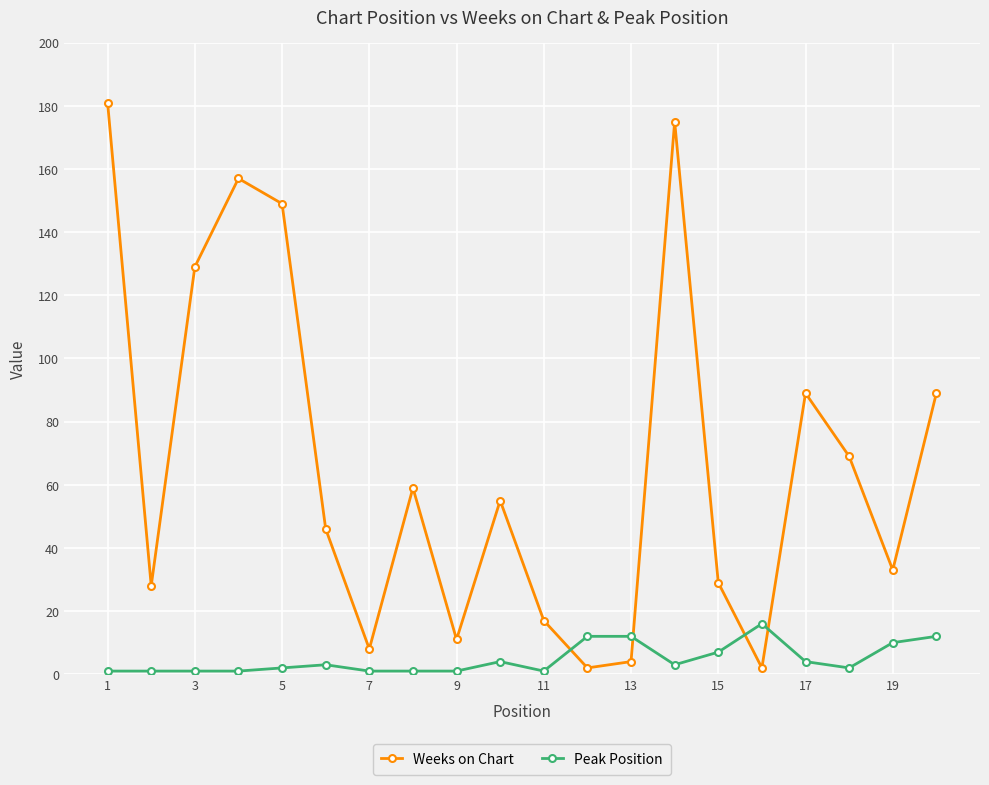

What is the sum of all Weeks on Chart values?

1332